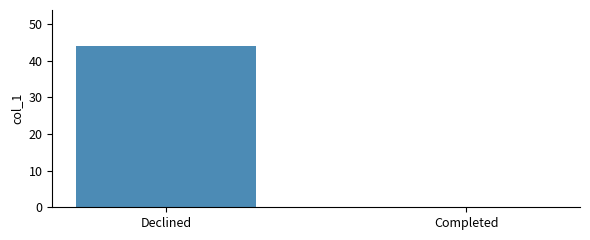

Read the value at Declined.

44